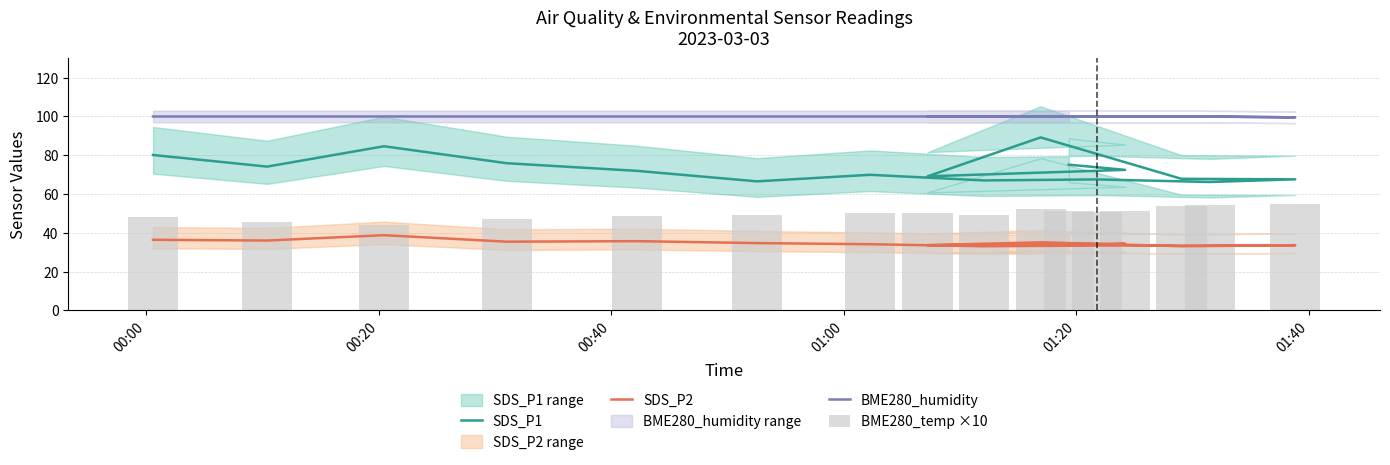

What is the value of the SDS_P2 bar at the 9th from the left?

33.5